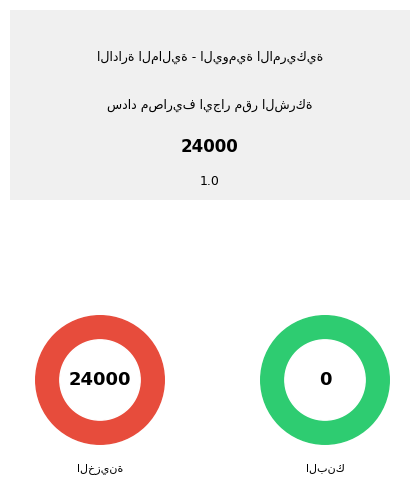

To the nearest percent, what is the difference between the الخزينة and البنك slice percentages?

100%